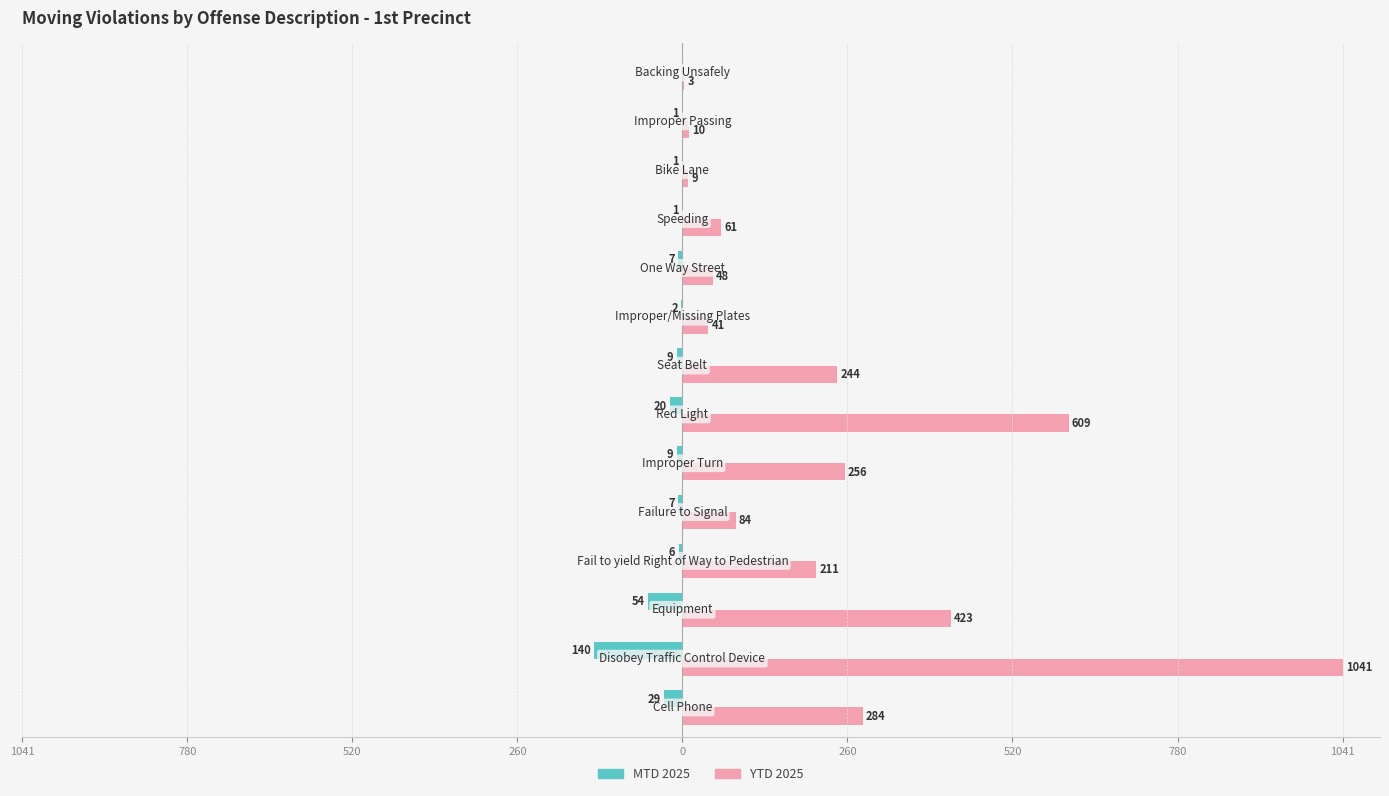

Rank the series by their maximum value, from lowest to highest.

MTD 2025, YTD 2025